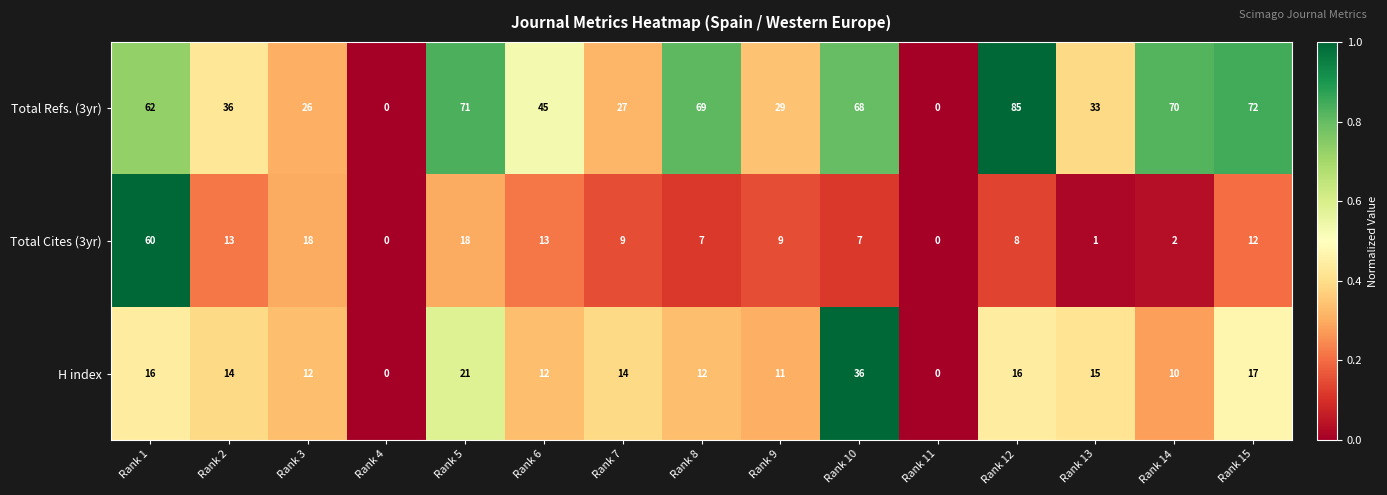

Rank the series by their maximum value, from lowest to highest.

H index, Total Cites (3yr), Total Refs. (3yr)